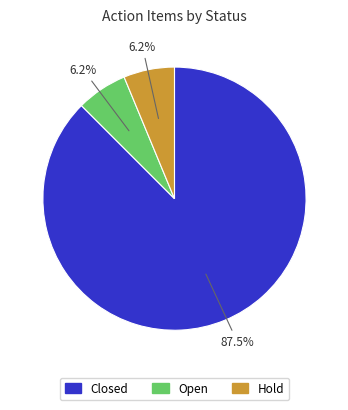

Which slice is the largest?

Closed